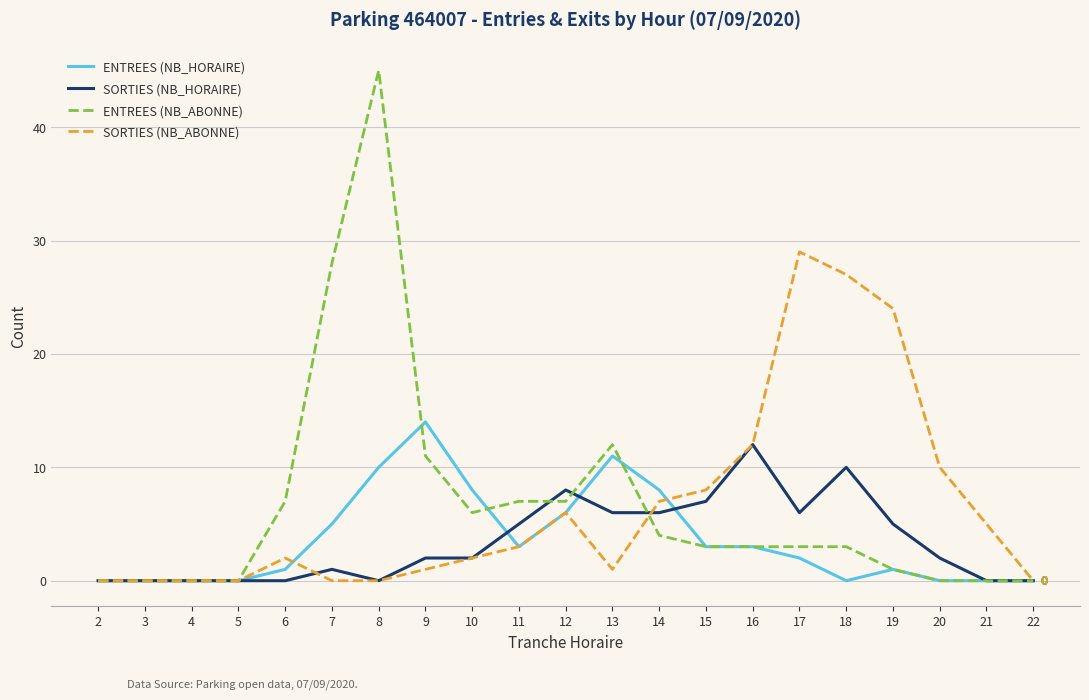

Is it true that ENTREES (NB_HORAIRE) equals 1 at 19?

True